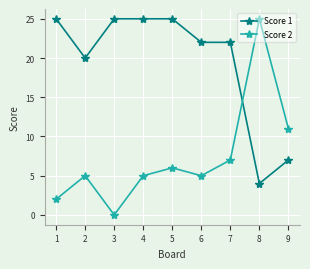

Which series has the largest total across all categories?

Score 1